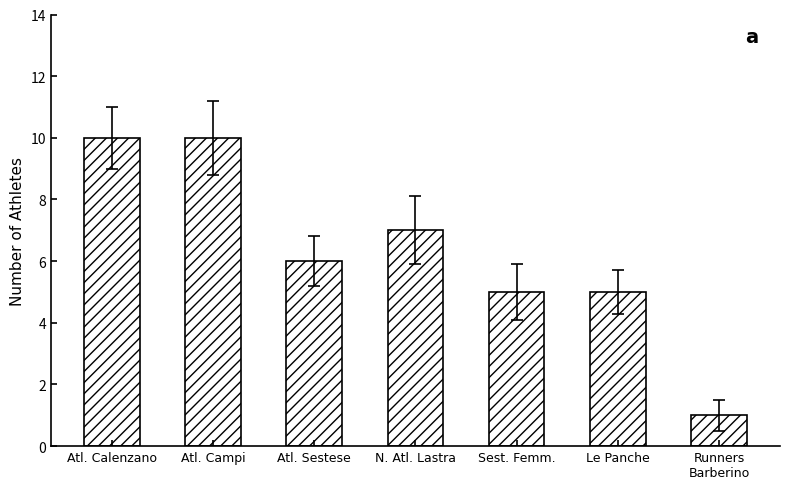

Which has a higher value, Sest. Femm. or Runners
Barberino?

Sest. Femm.